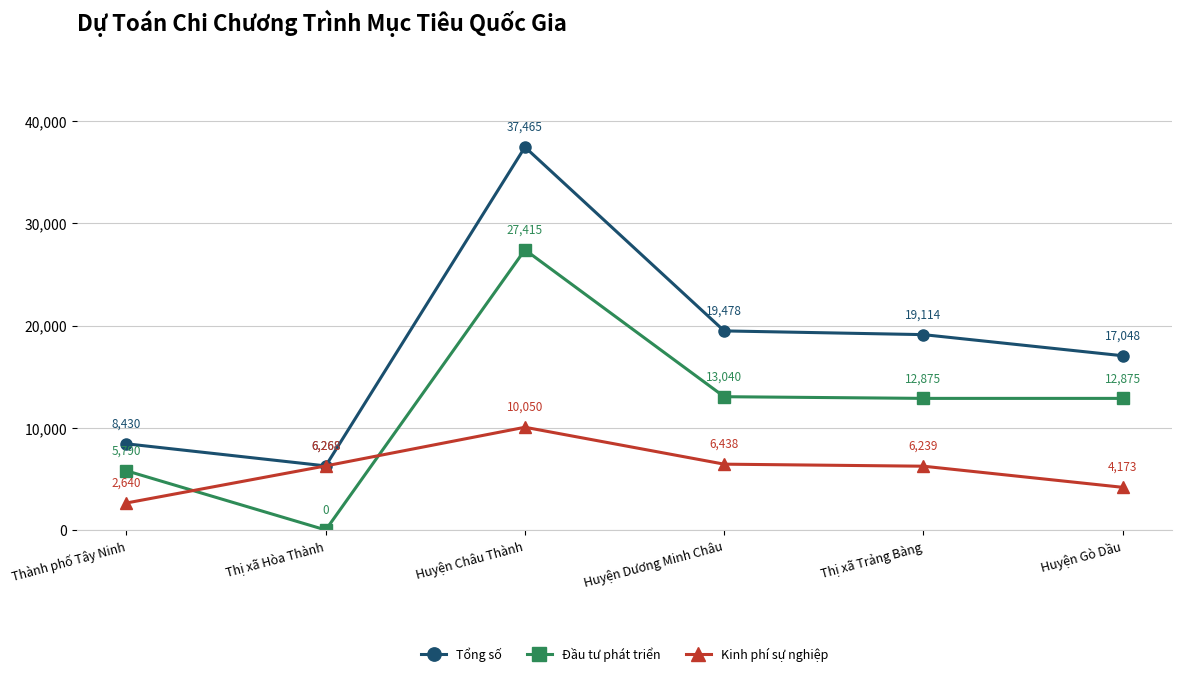

What is the label of the 1st point from the left?

Thành phố Tây Ninh